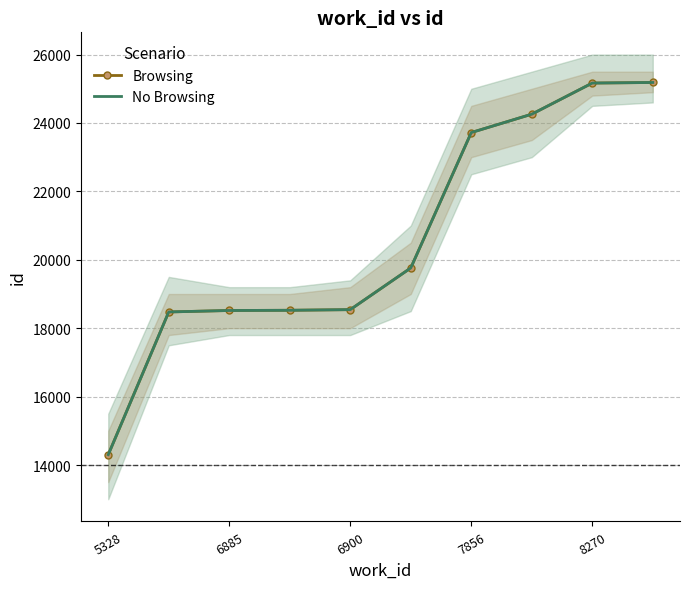

True or false: Browsing has more than 0 interior local peaks.

False